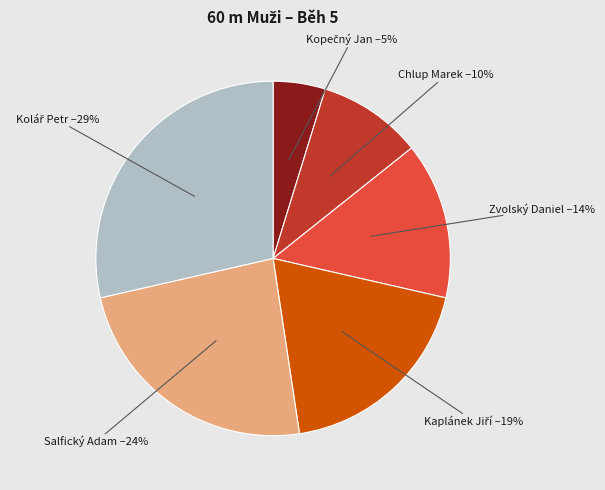

Is there a majority slice in this chart?

No